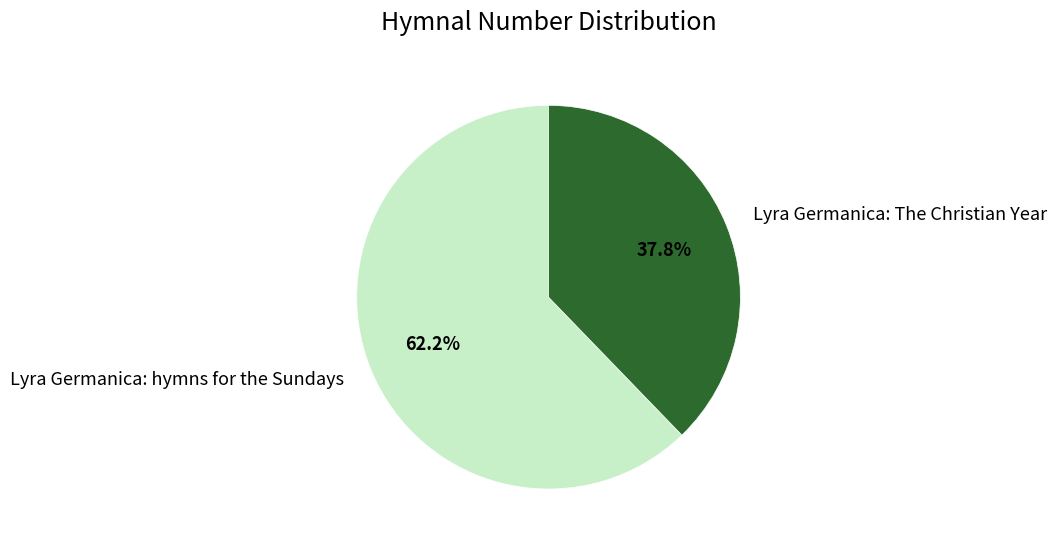

What is the smallest slice in the pie chart?

Lyra Germanica: The Christian Year